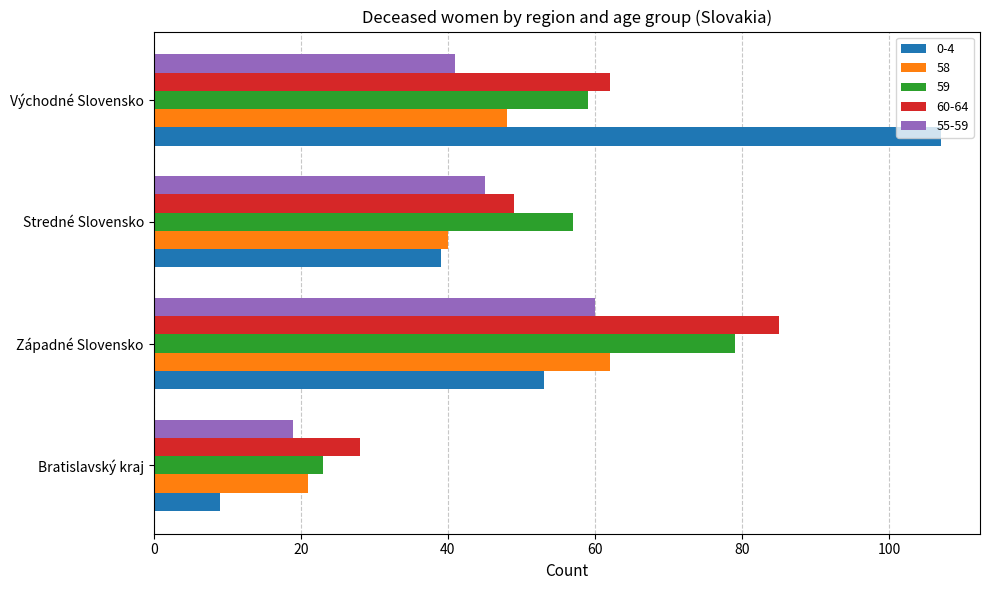

True or false: 59 has a value of 12 at Stredné Slovensko.

False